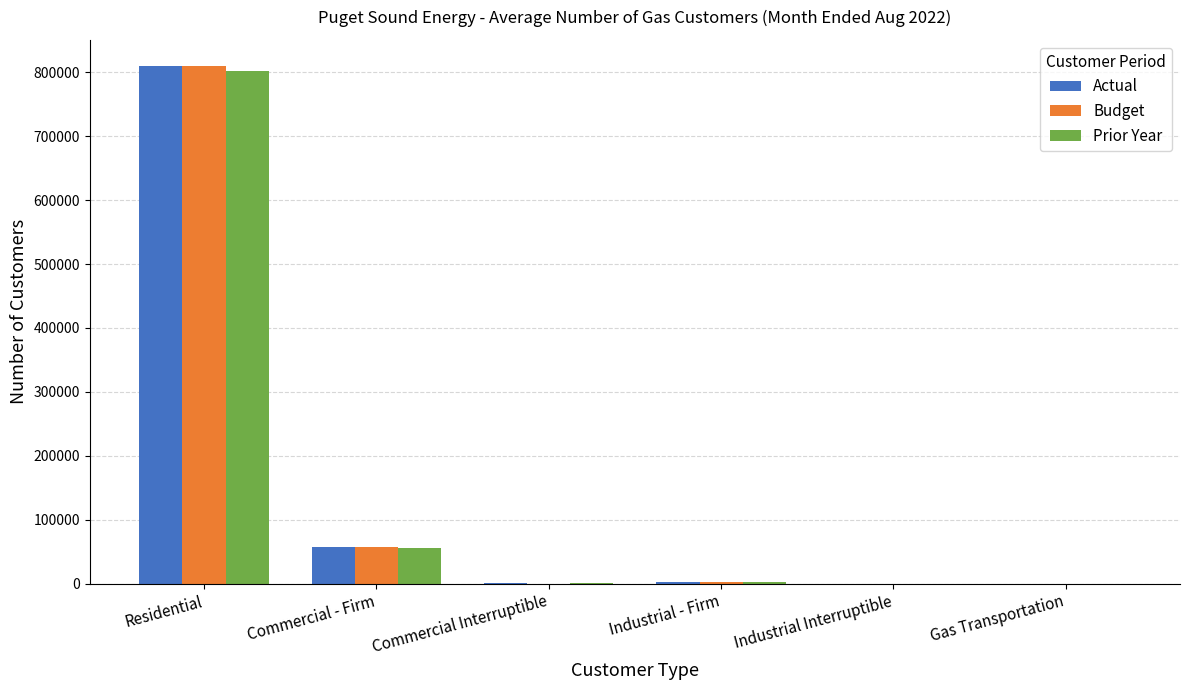

Count the number of data series in this chart.

3